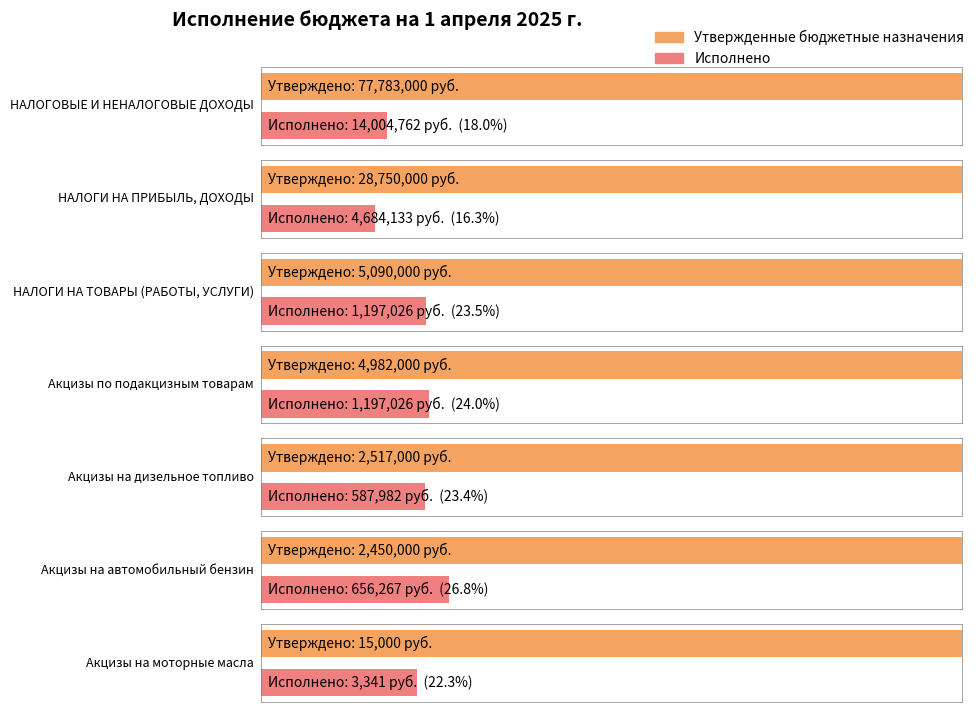

Which series has the largest total across all categories?

Утвержденные бюджетные назначения